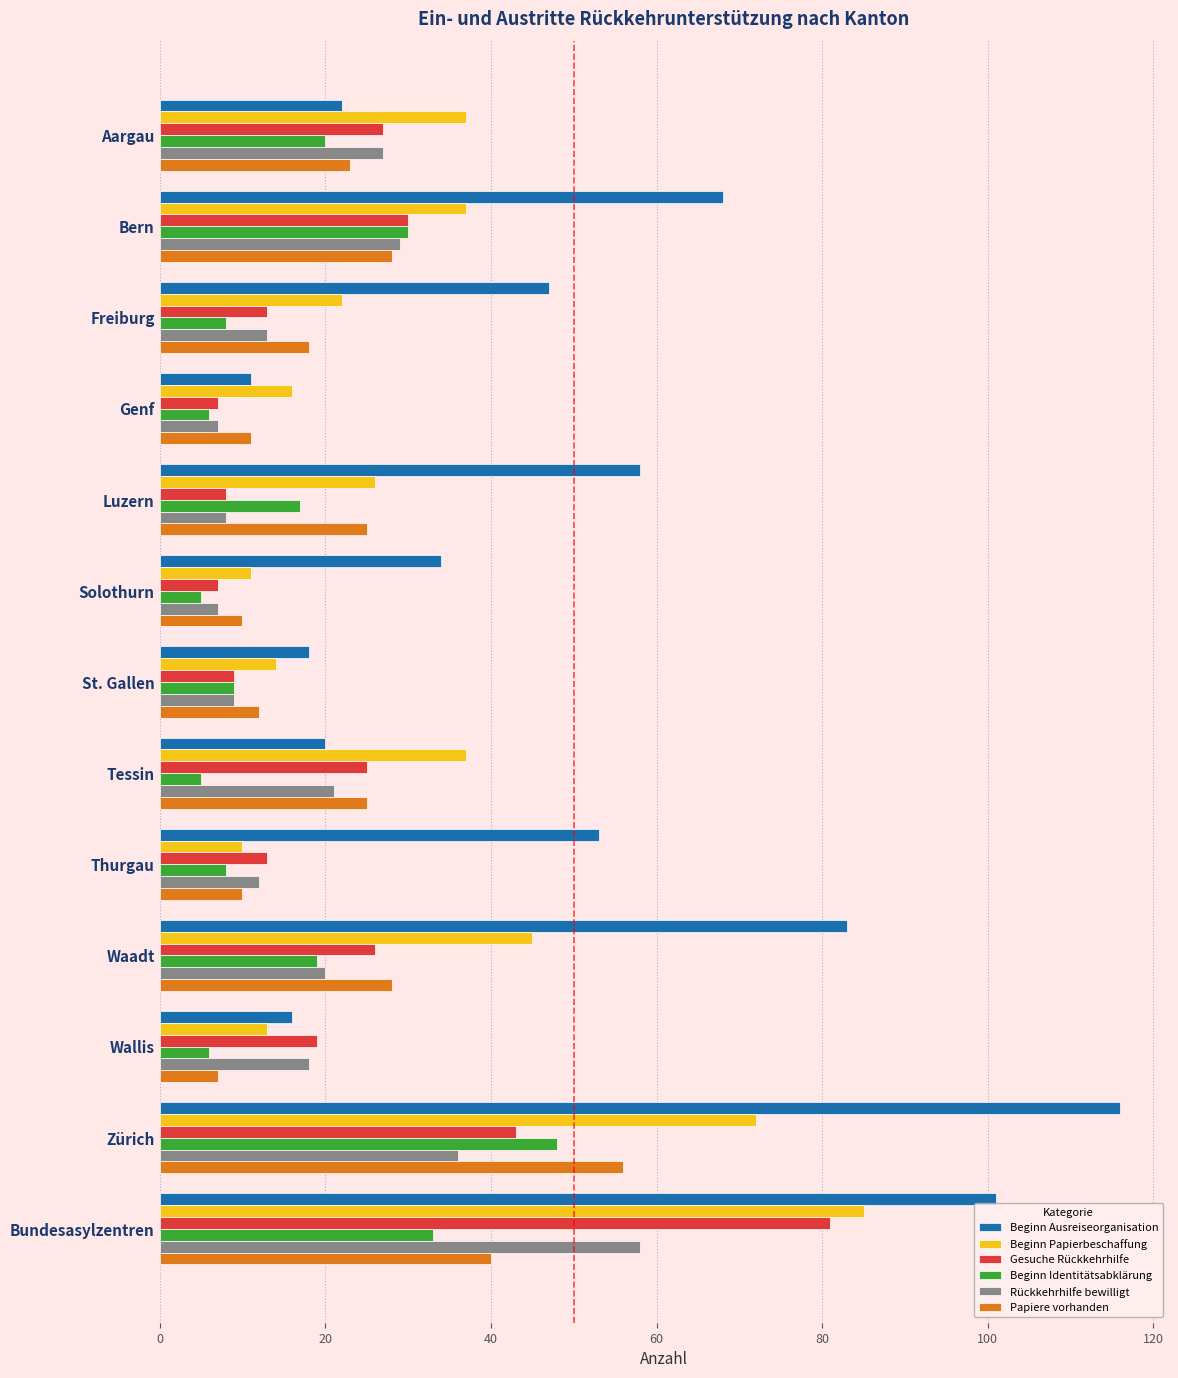

What is the difference between the maximum and minimum values in the Beginn Ausreiseorganisation series?

105